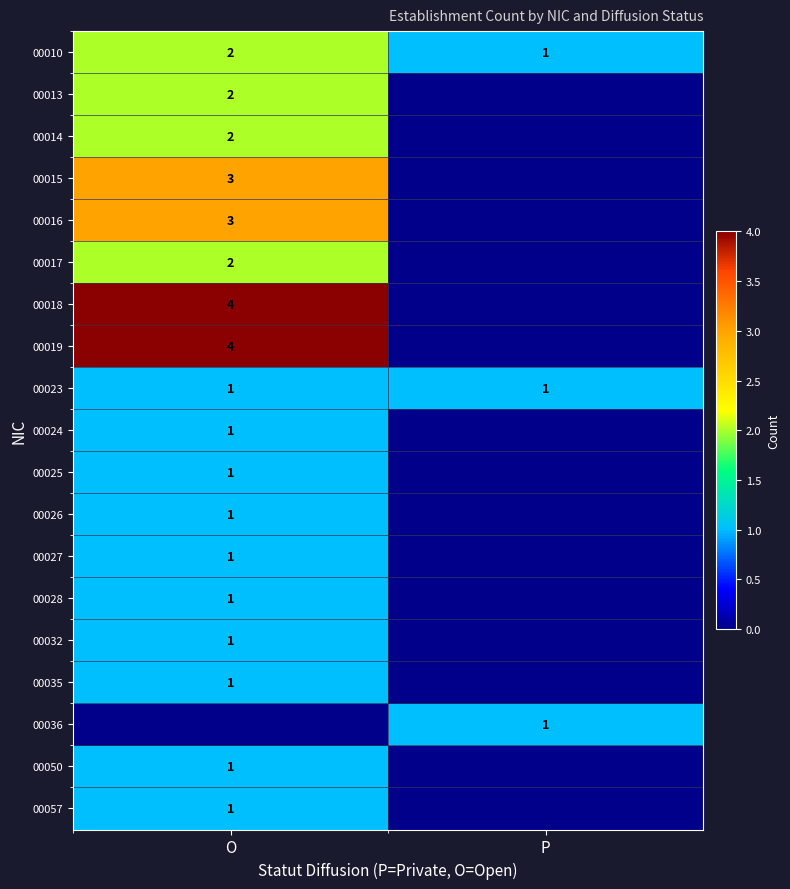

How many series are shown in this chart?

19